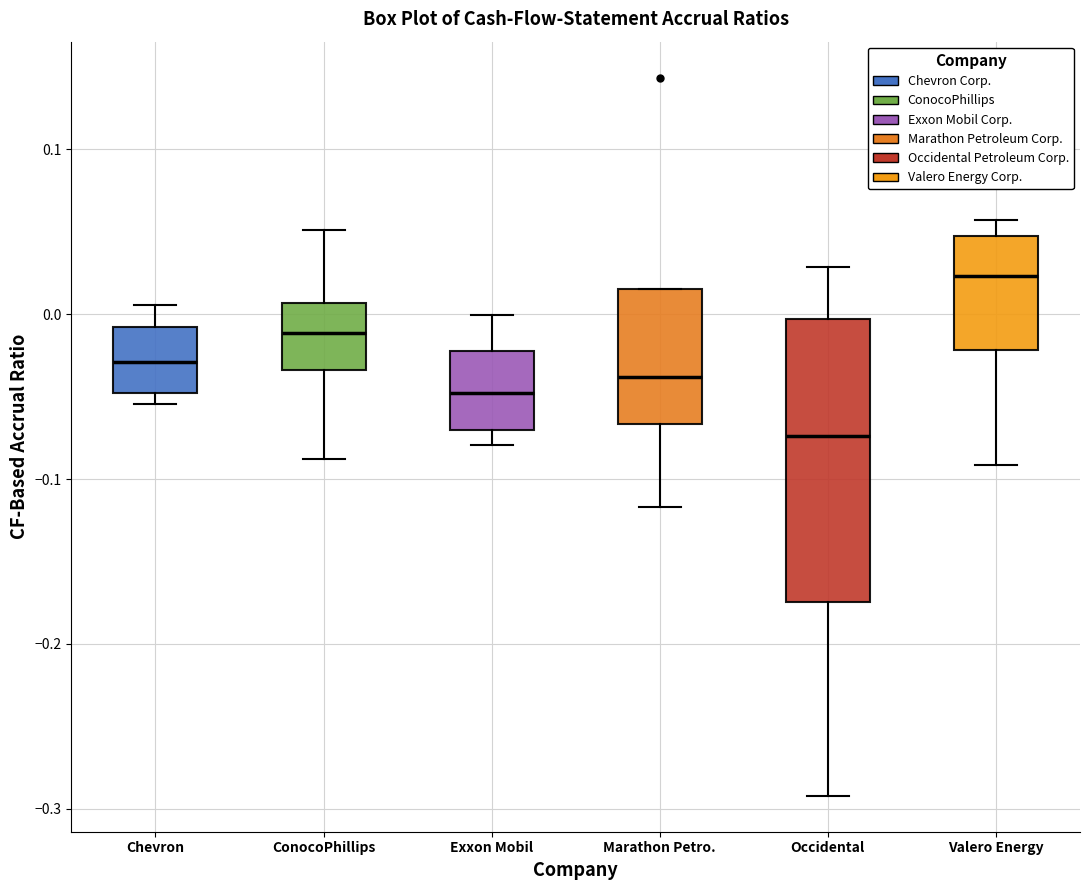

Reading left to right, transcribe this box plot: for each box, give where its median line is, the range the box spans, and where its two whiskers end, as read against the y-axis. The values are not printed on the chart, so give them approximately, as read against the axis.

Chevron: median -0.03, box -0.05 to -0.01, whiskers -0.05 (just below the box's lower edge) to 0.01
ConocoPhillips: median -0.01, box -0.03 to 0.01, whiskers -0.09 to 0.05
Exxon Mobil: median -0.05, box -0.07 to -0.02, whiskers -0.08 to 0.00
Marathon Petro.: median -0.04, box -0.07 to 0.02, whiskers -0.12 to 0.02
Occidental: median -0.07, box -0.17 to 0.00, whiskers -0.29 to 0.03
Valero Energy: median 0.02, box -0.02 to 0.05, whiskers -0.09 to 0.06